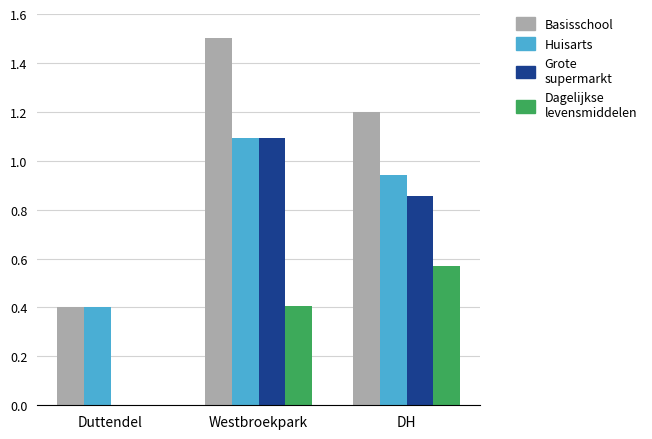

Are the bars grouped side by side (vs. stacked)?

Yes